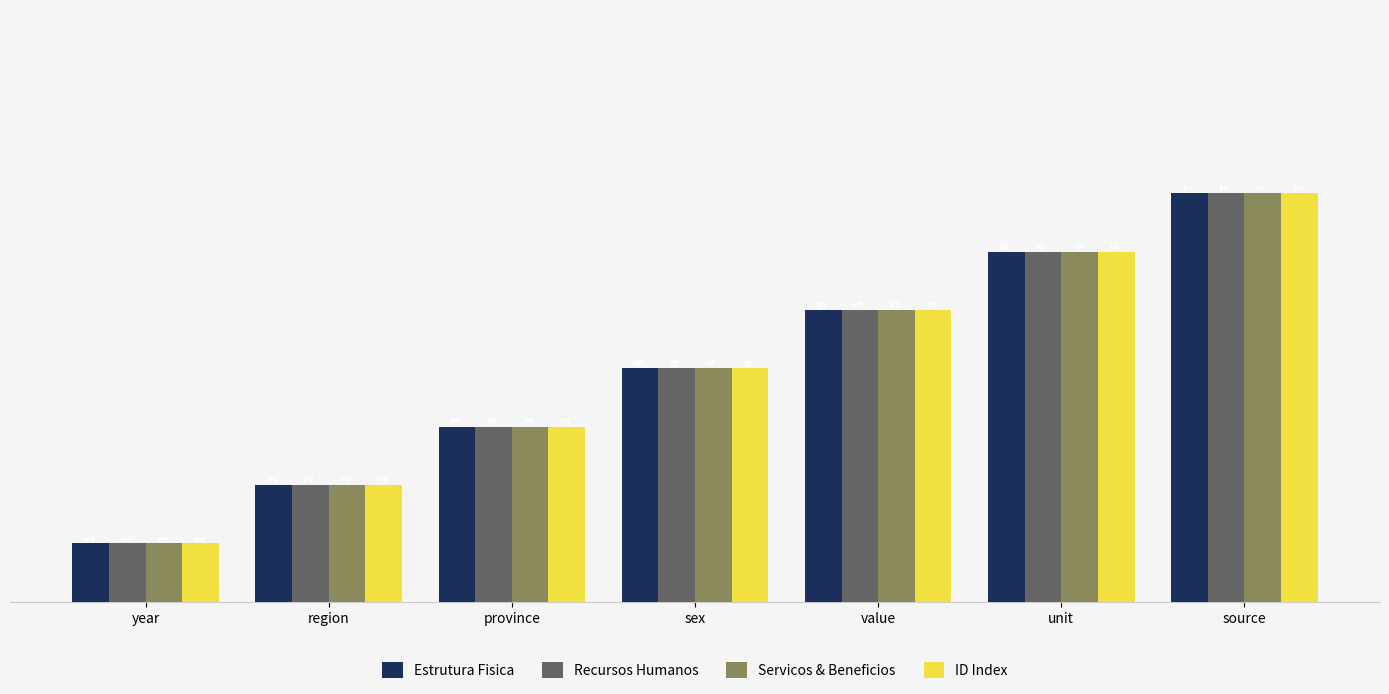

What is the sum of the Servicos & Beneficios values at unit and sex?

10